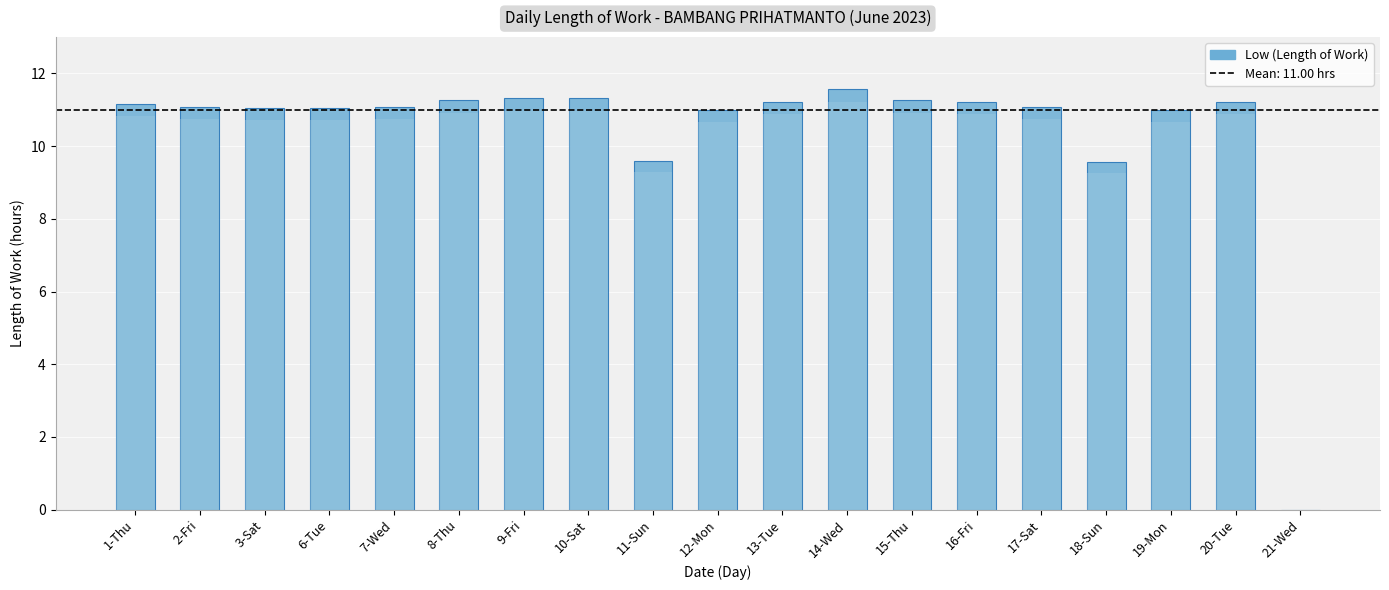

What is the sum of all values?

198.0